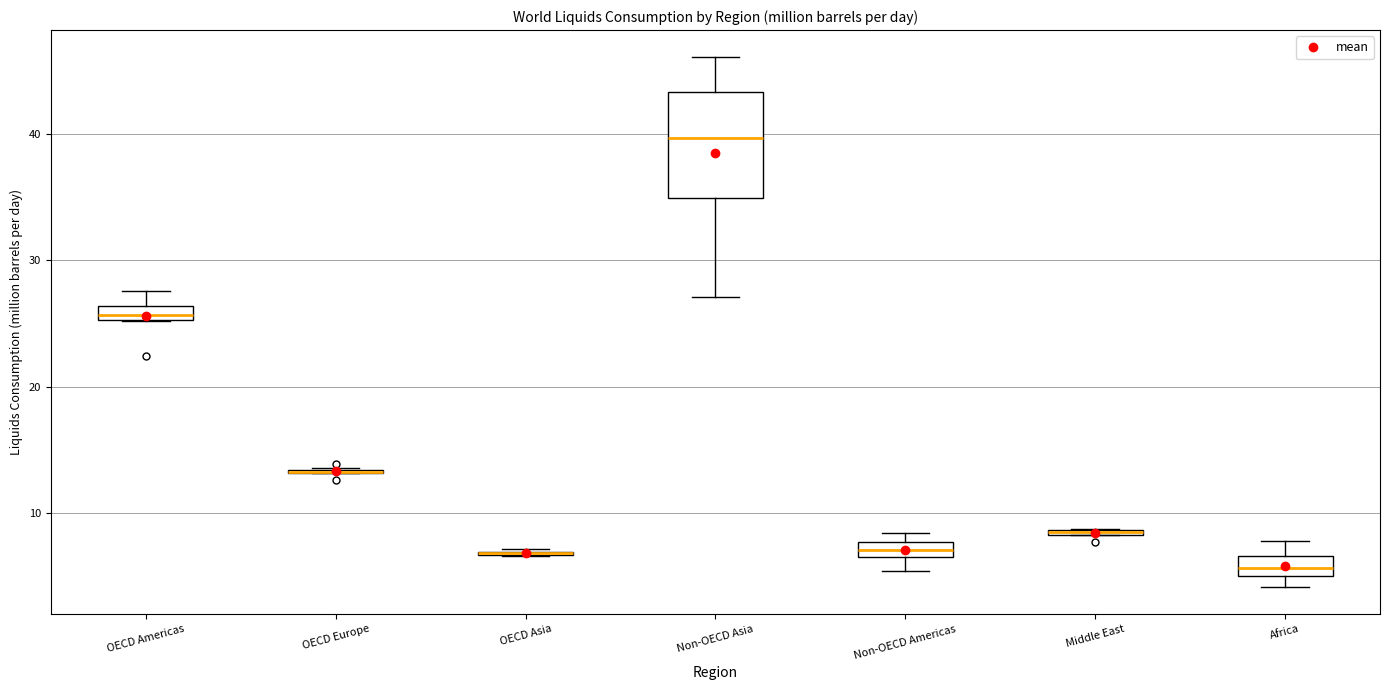

Where does the upper whisker of the box for Non-OECD Asia end on the y-axis? The values are not printed on the chart, so give them approximately, as read against the axis.

46